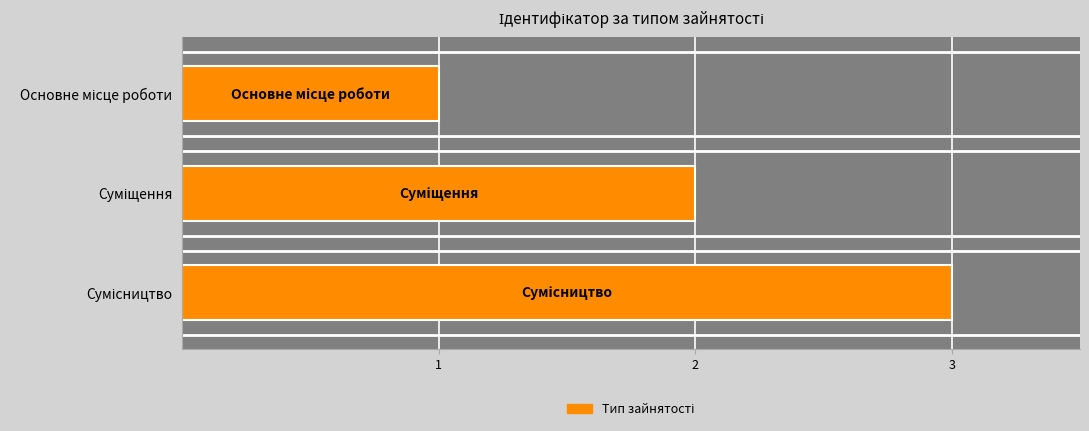

Is it true that the value at Сумісництво is 5?

False